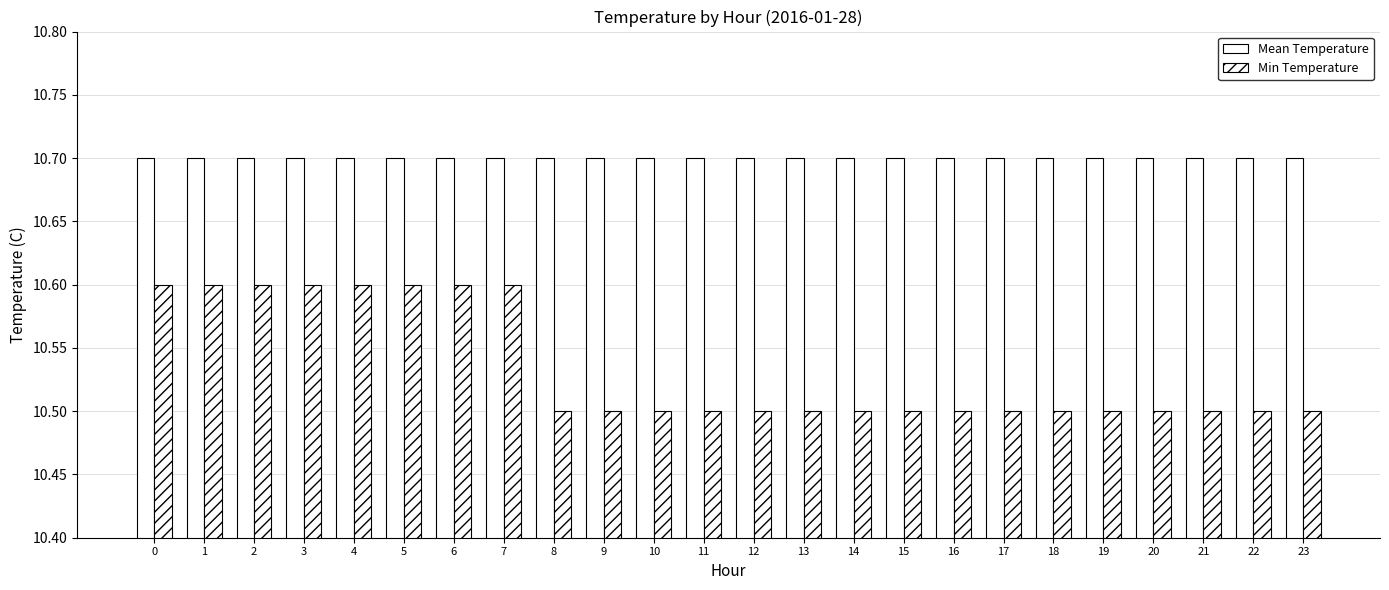

How many groups of bars are there?

24